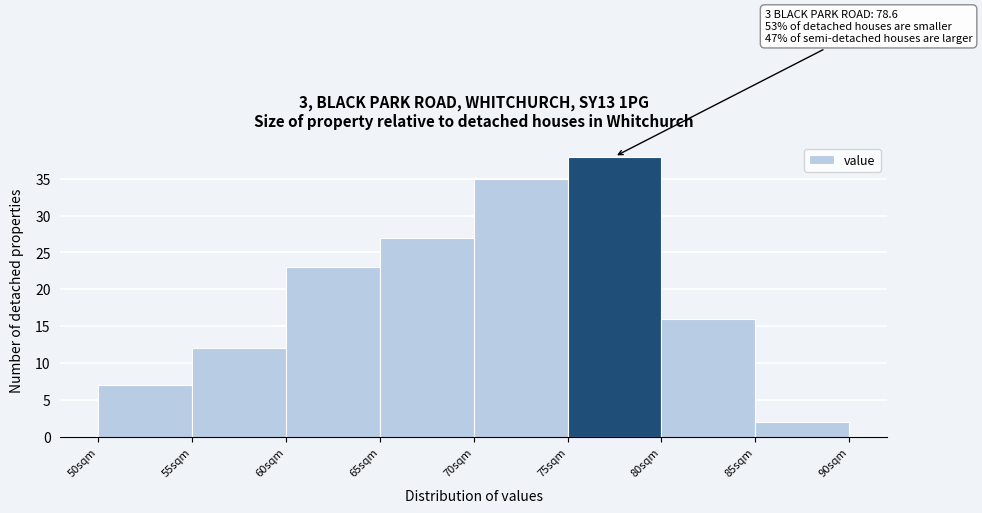

Over which range of the x-axis is the bar tallest?

75 to 80